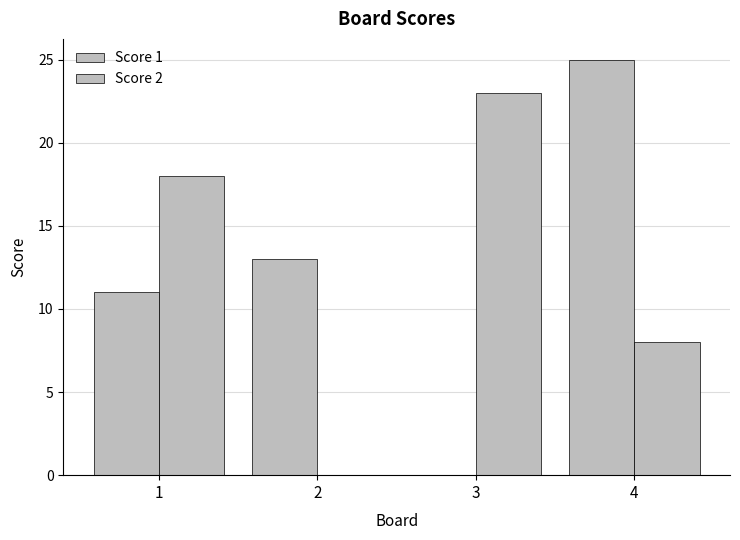

Rank the categories by Score 2 value from highest to lowest.

3, 1, 4, 2